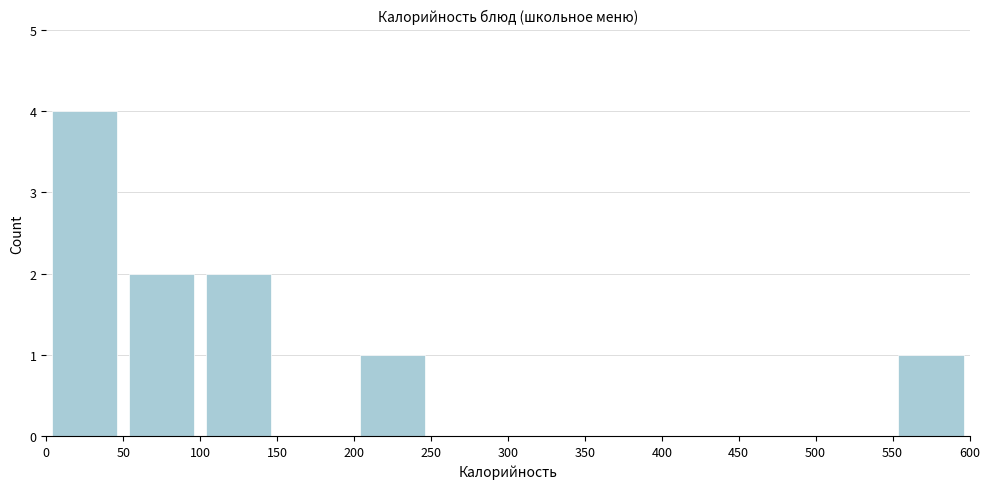

Reading left to right, list every bar in this chart as the range it spans on the x-axis followed by its height. The values are not printed on the chart, so give them approximately, as read against the axis.

0 to 50: 4
50 to 100: 2
100 to 150: 2
150 to 200: 0
200 to 250: 1
250 to 300: 0
300 to 350: 0
350 to 400: 0
400 to 450: 0
450 to 500: 0
500 to 550: 0
550 to 600: 1